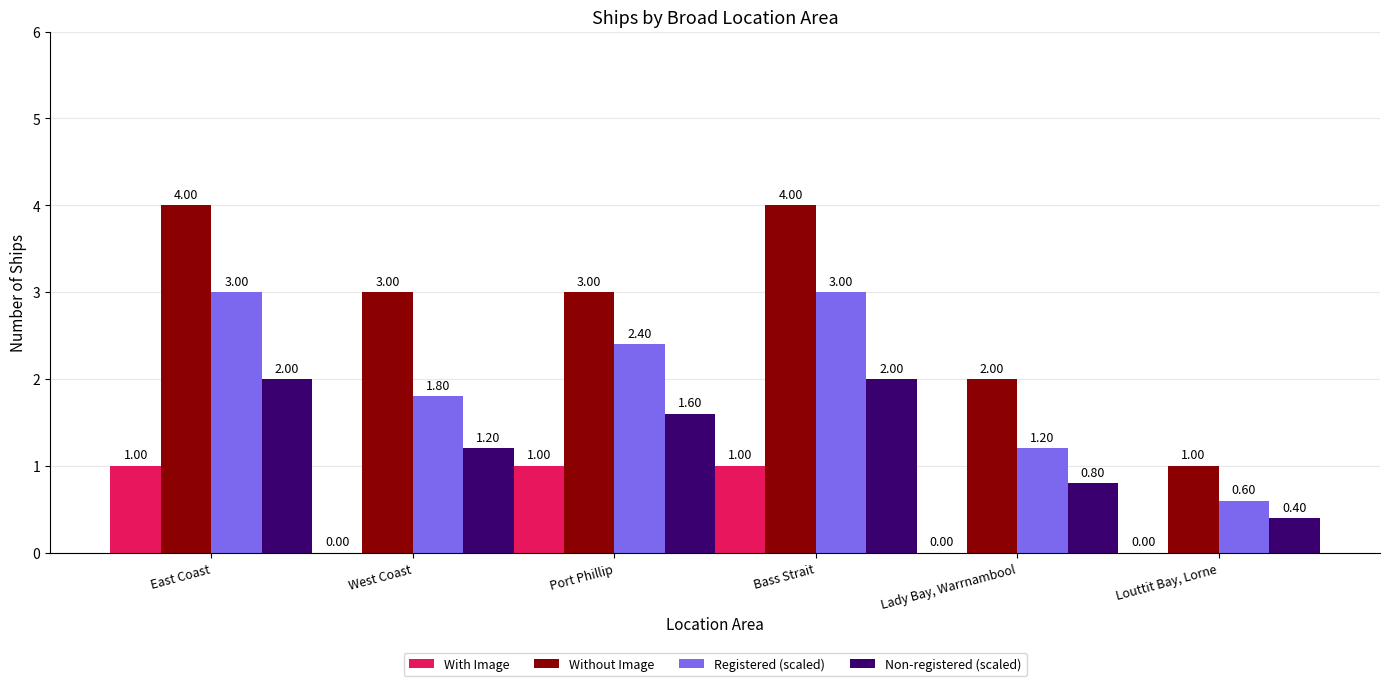

What is the sum of all Non-registered (scaled) values?

8.0